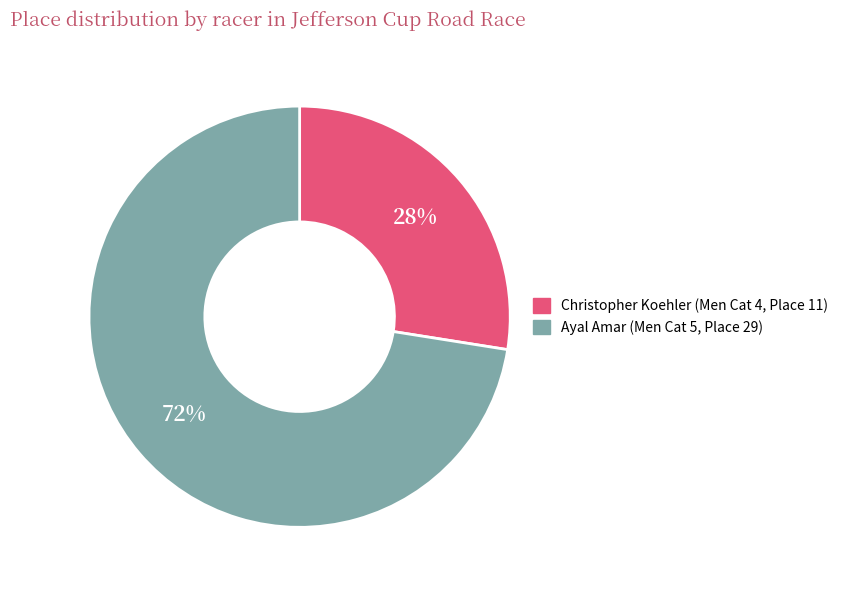

To the nearest percent, what is the combined percentage of Ayal and Christopher?

100%